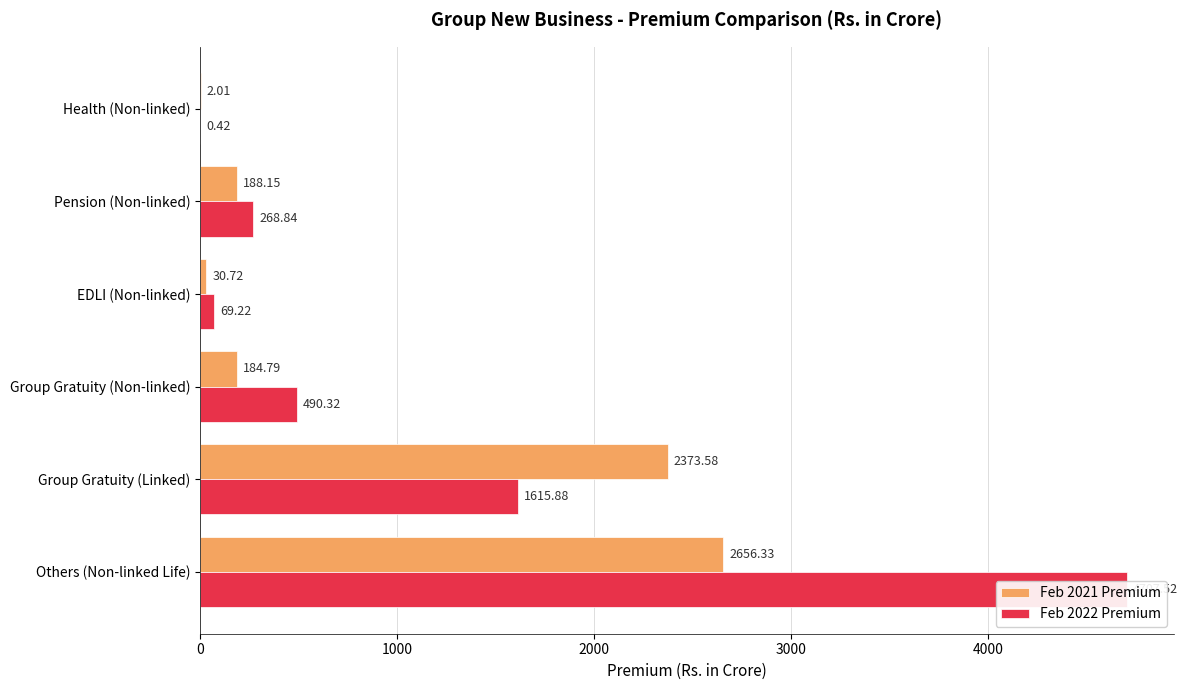

Between Others (Non-linked Life) and Health (Non-linked), which series saw the biggest shift?

Feb 2022 Premium